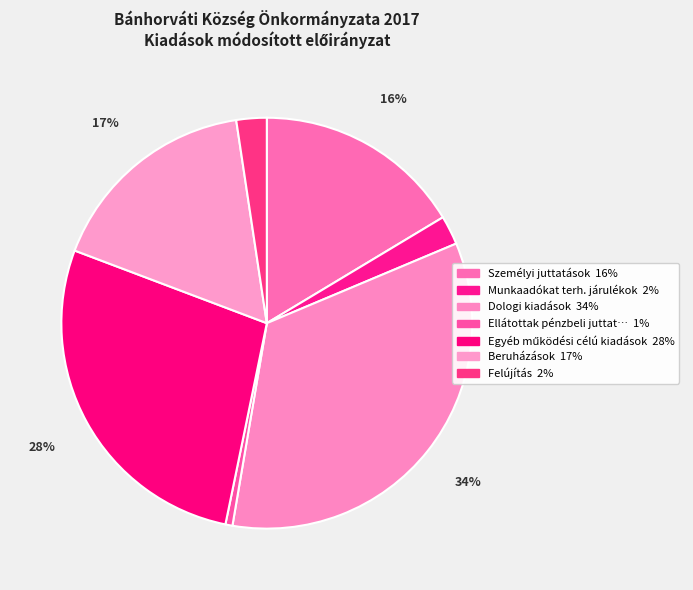

Rank the categories by value from lowest to highest.

Ellátottak pénzbeli juttatásai, Munkaadókat terh. járulékok, Felújítás, Személyi juttatások, Beruházások, Egyéb működési célú kiadások, Dologi kiadások